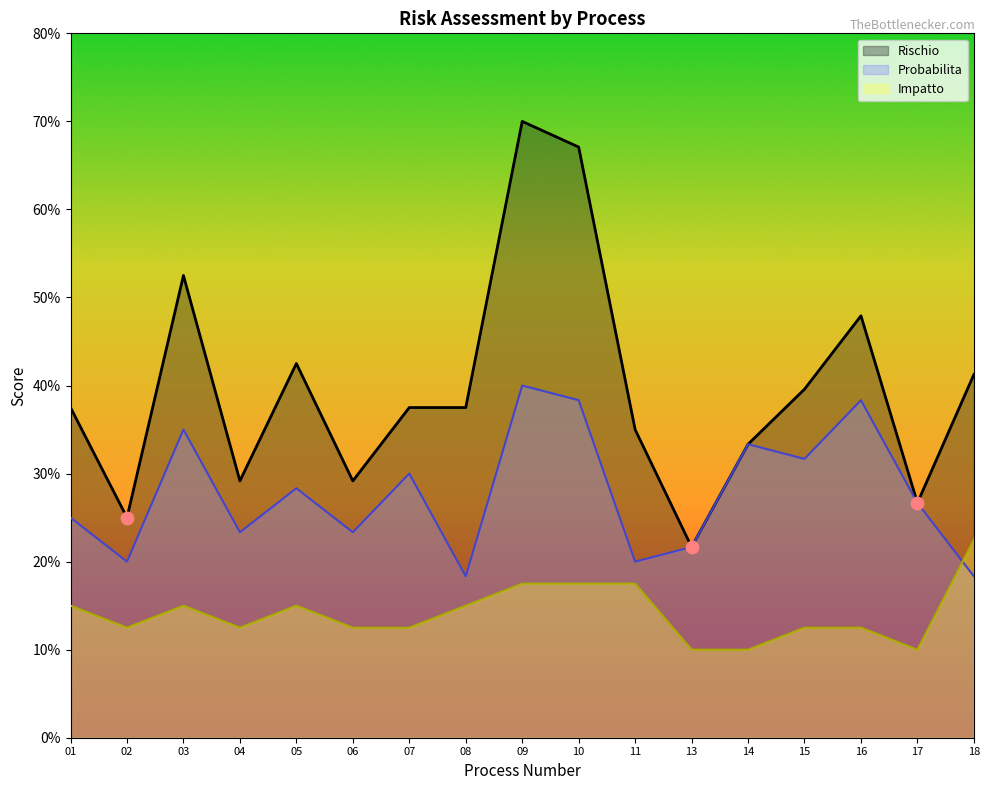

What are all the series names shown in the legend?

Rischio, Probabilita, Impatto